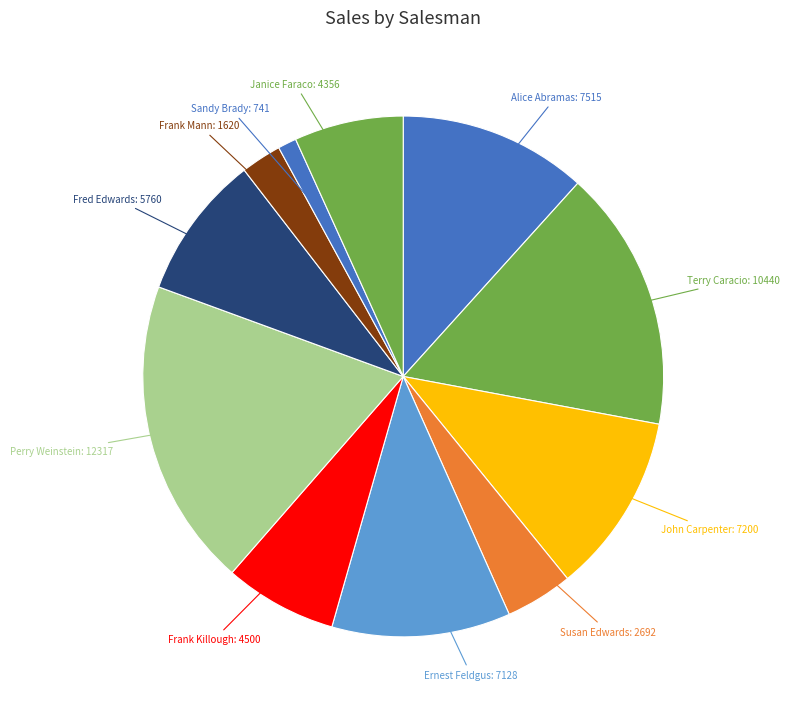

Count the number of slices in the pie.

11